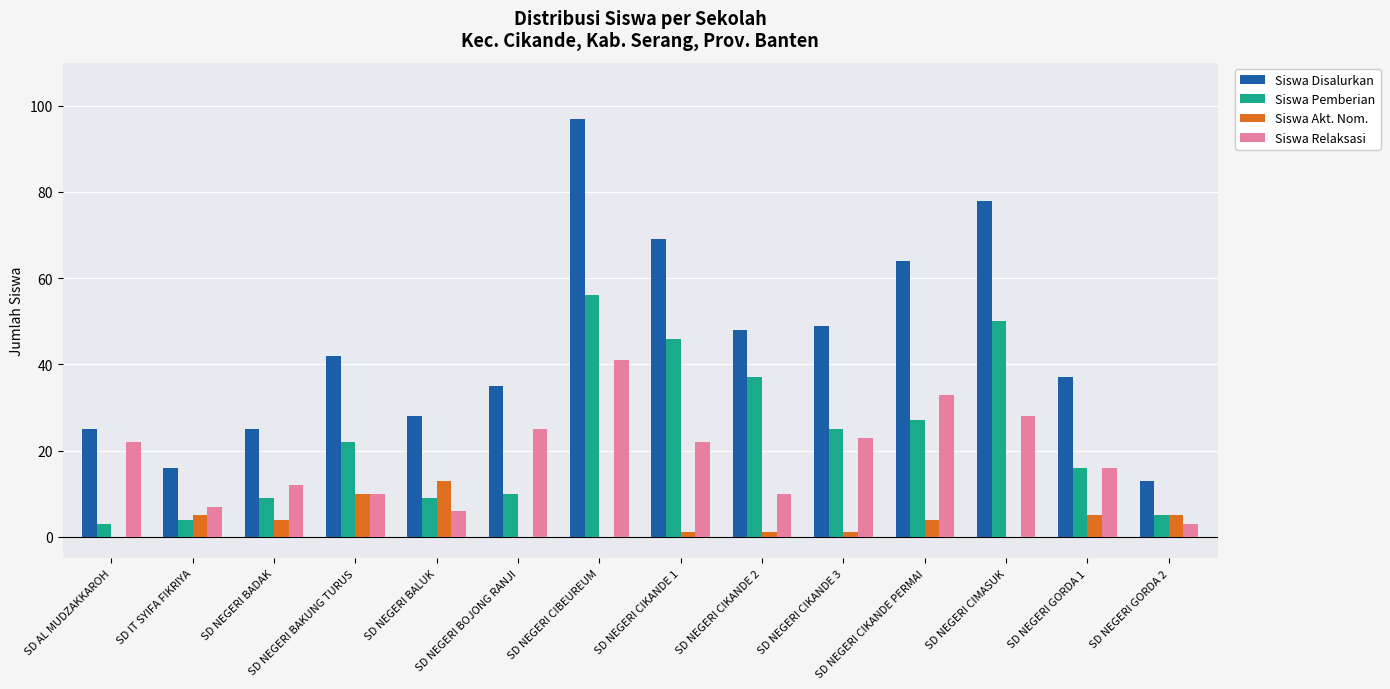

What is the sum of all Siswa Disalurkan values?

626